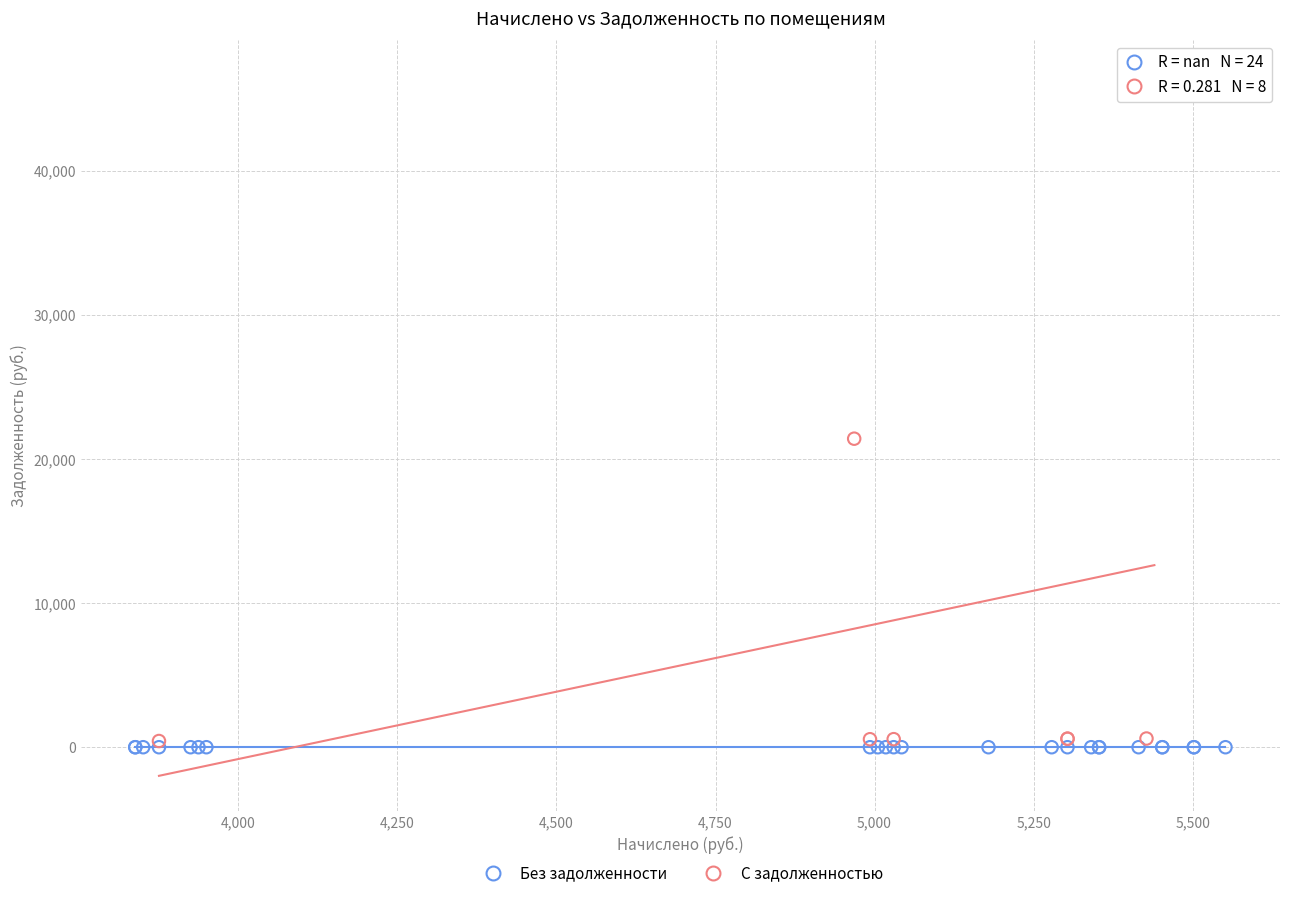

Which series contains the highest Y value?

С задолженностью